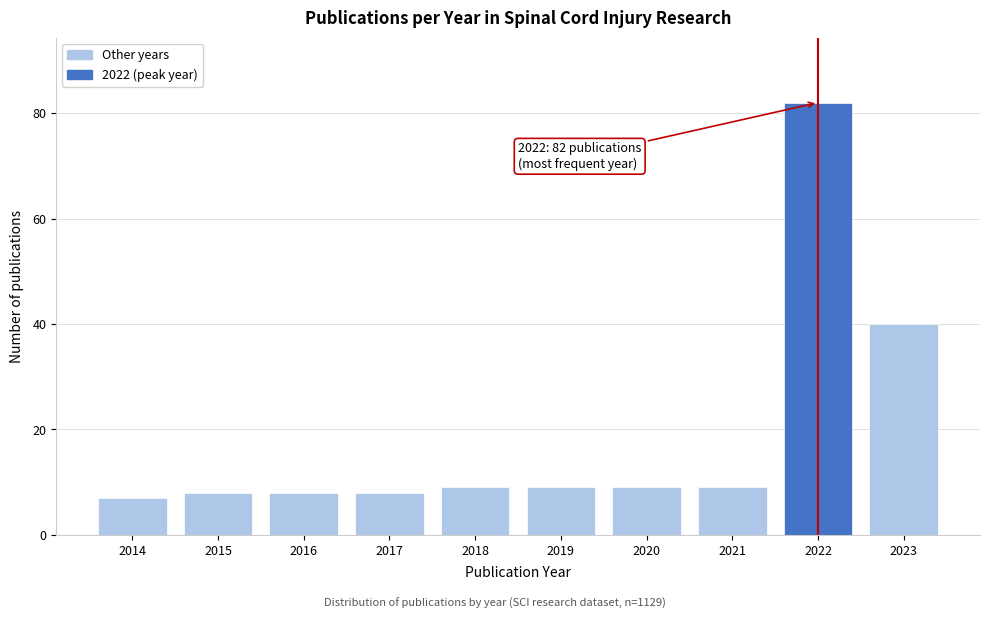

Reading left to right, what are all the values shown in this chart?

2014=7	2015=8	2016=8	2017=8	2018=9	2019=9	2020=9	2021=9	2022=82	2023=40